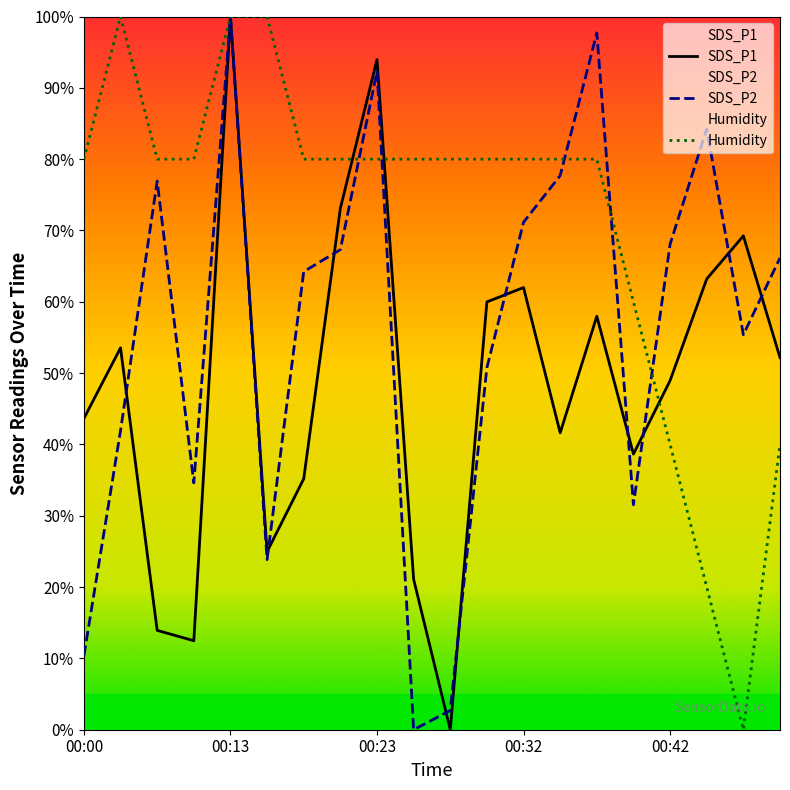

What is the sum of the SDS_P2 values at 00:15 and 00:20?

91.2